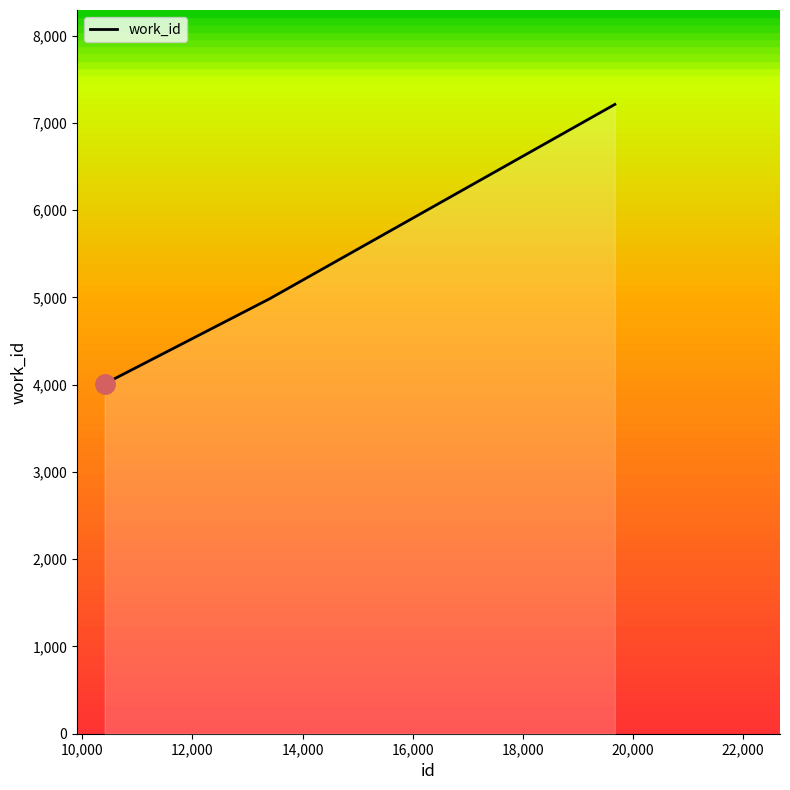

What is the minimum value shown in the chart?

4010